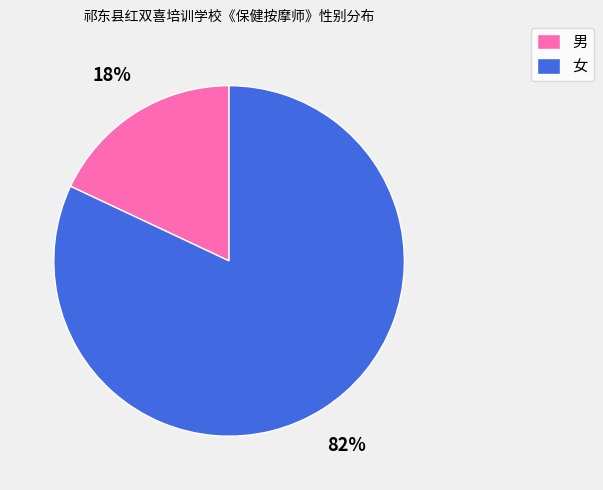

To the nearest percent, what portion does 女 represent?

82%